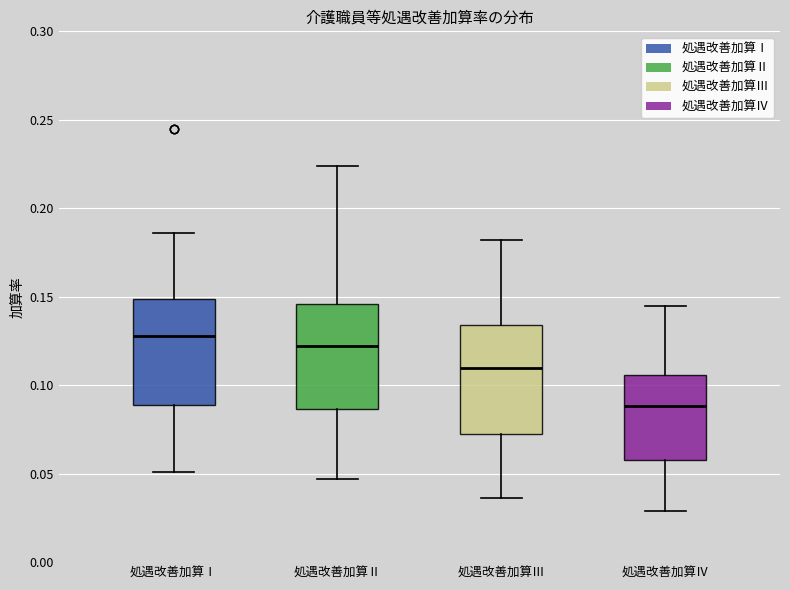

Where is the upper edge of the box for 処遇改善加算Ⅱ on the y-axis? The values are not printed on the chart, so give them approximately, as read against the axis.

0.145